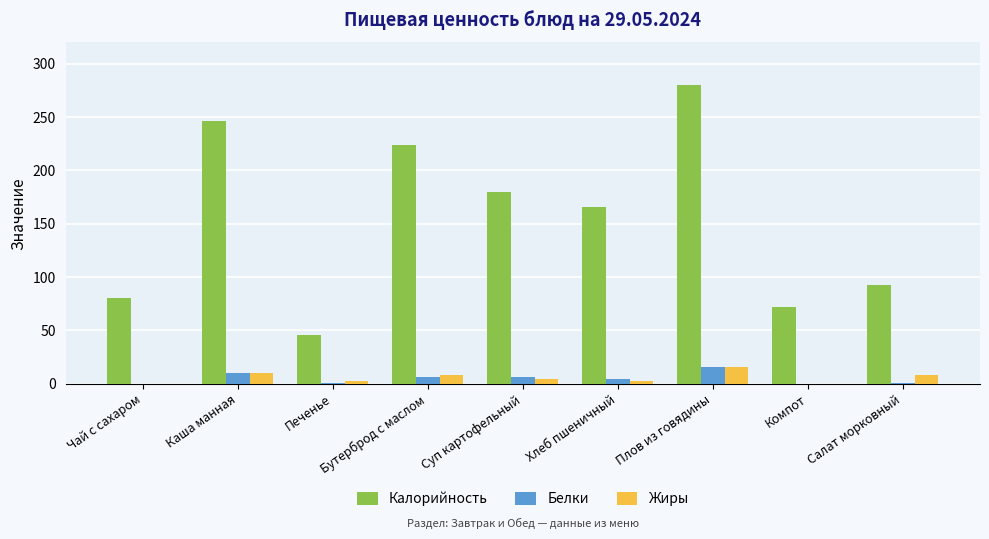

Which series has the widest spread of values?

Калорийность